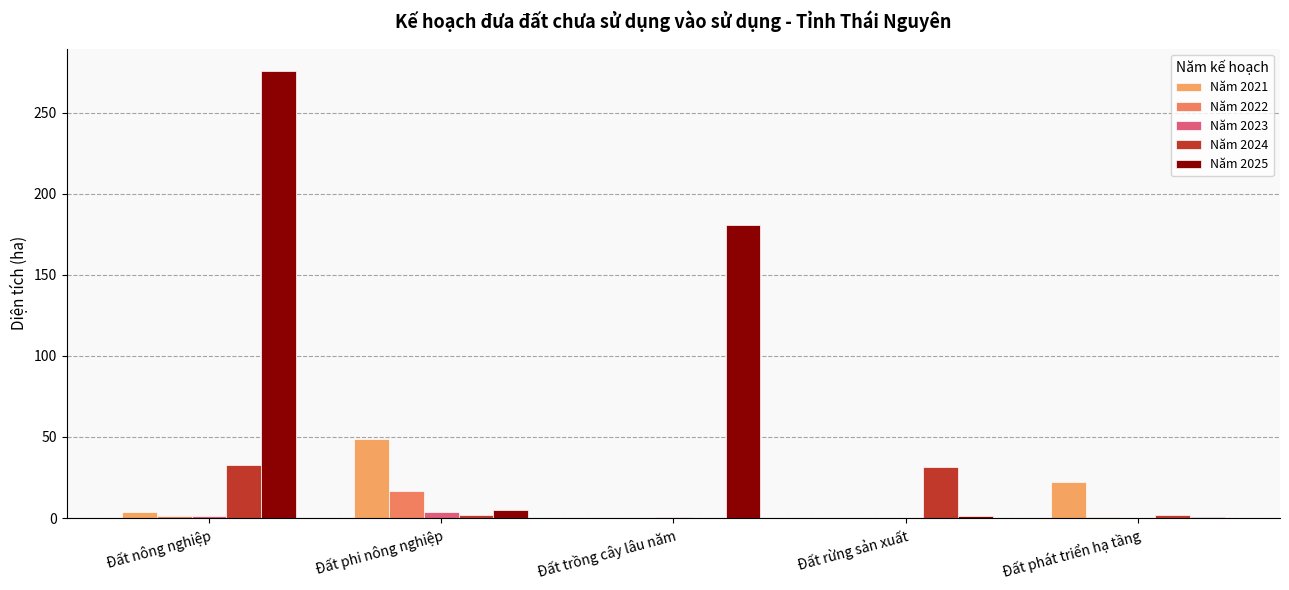

What position from the right is Đất phi nông nghiệp?

4